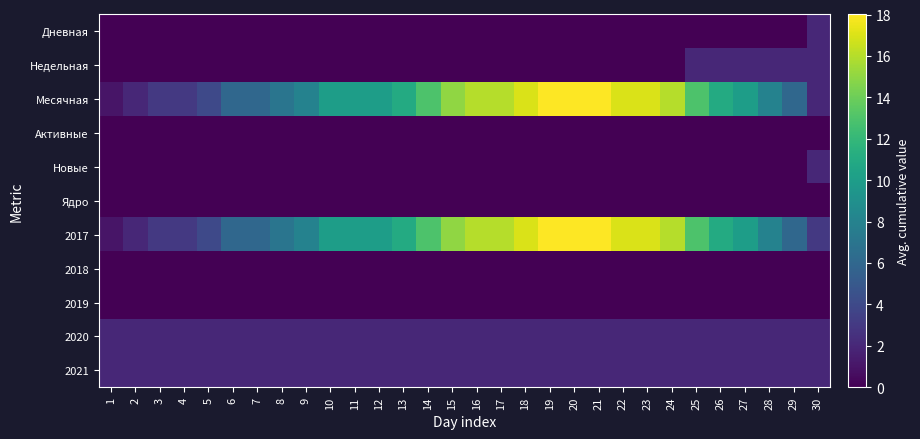

Which category has the lowest value across all series?

1